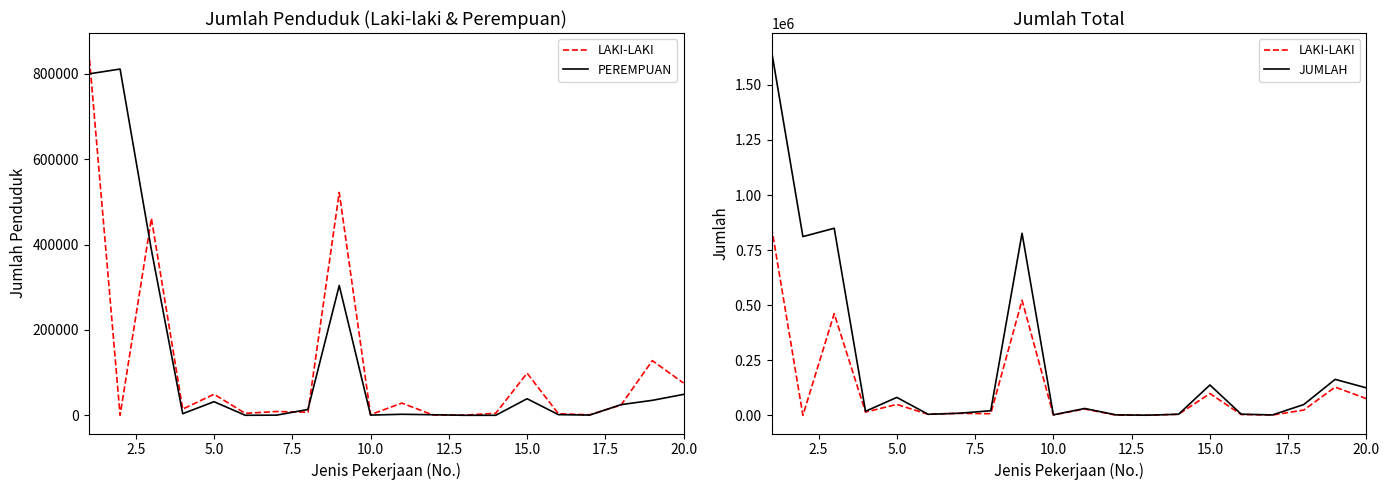

Which series has the largest range (max minus min)?

JUMLAH